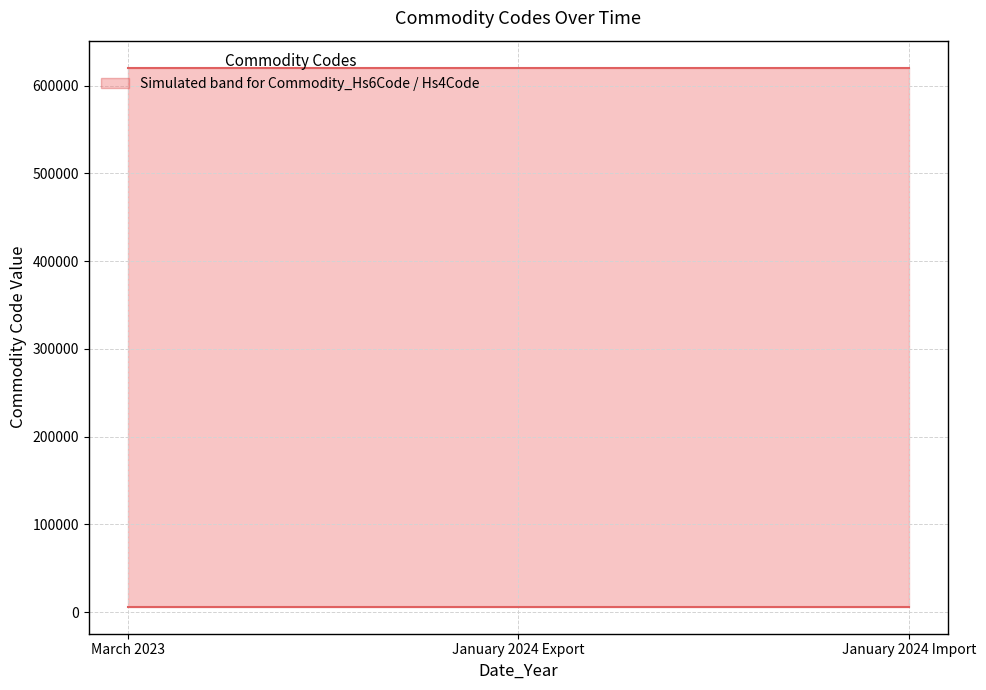

Rank the series by their maximum value, from lowest to highest.

Commodity_Hs4Code, Commodity_Hs6Code